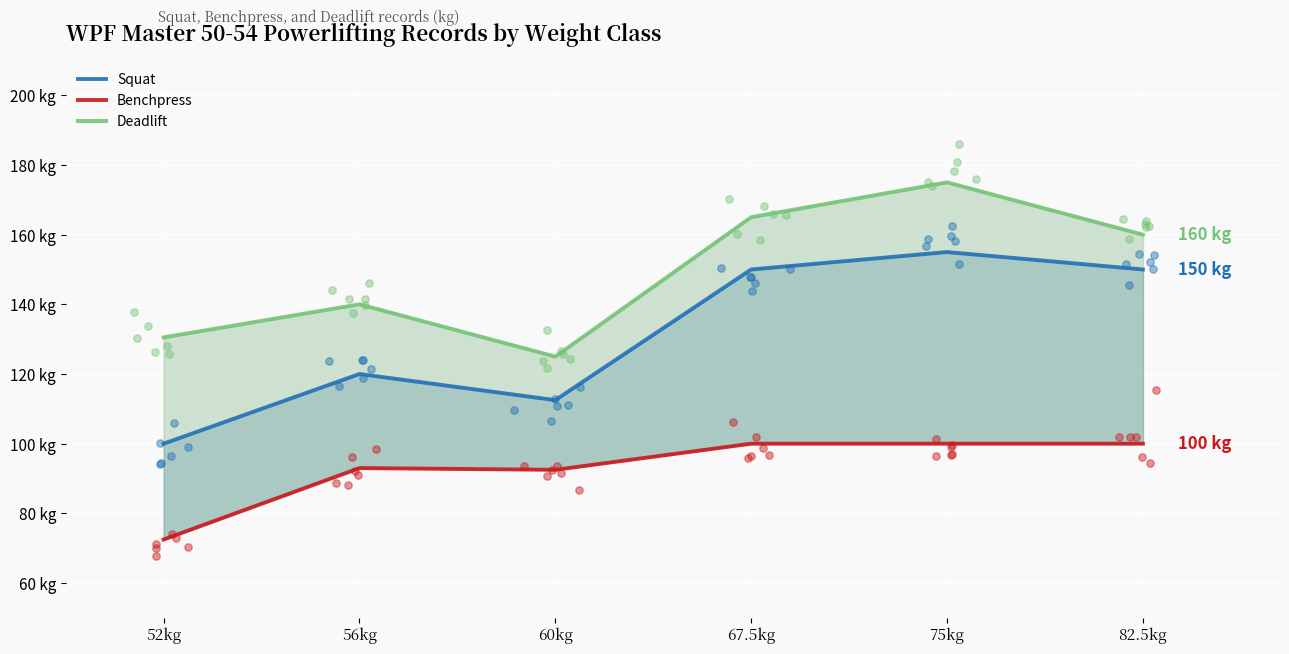

Which series has the largest total across all categories?

Deadlift